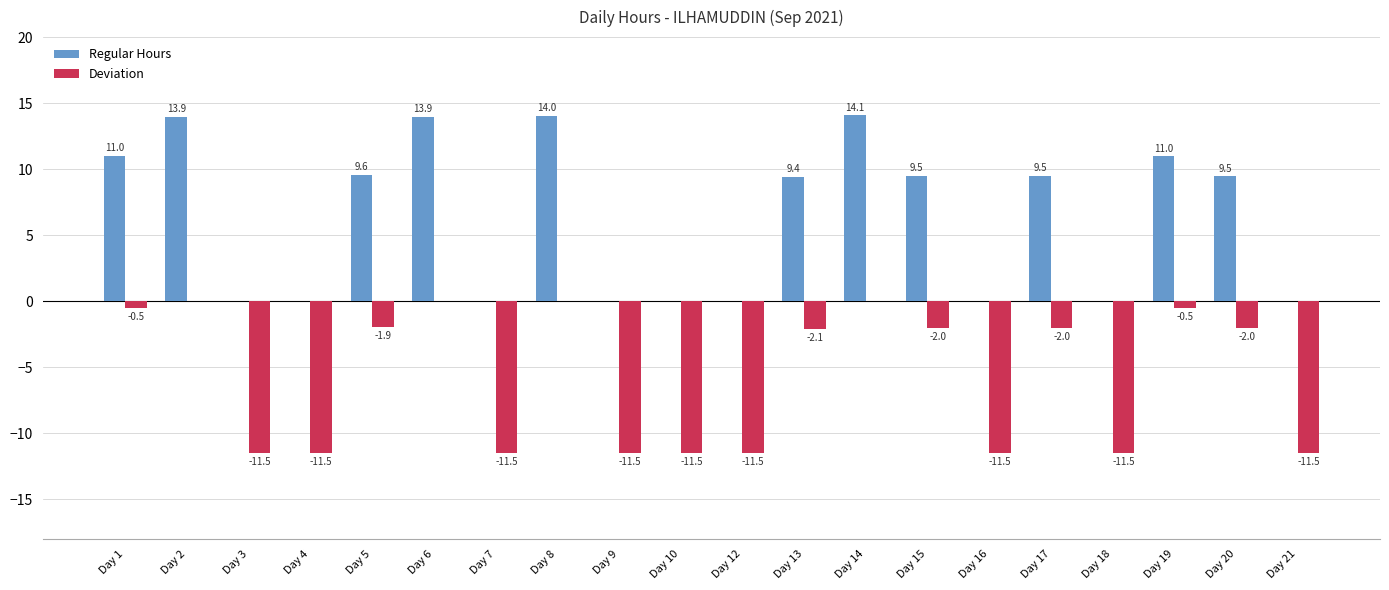

How many values in the Deviation series exceed -2?

7